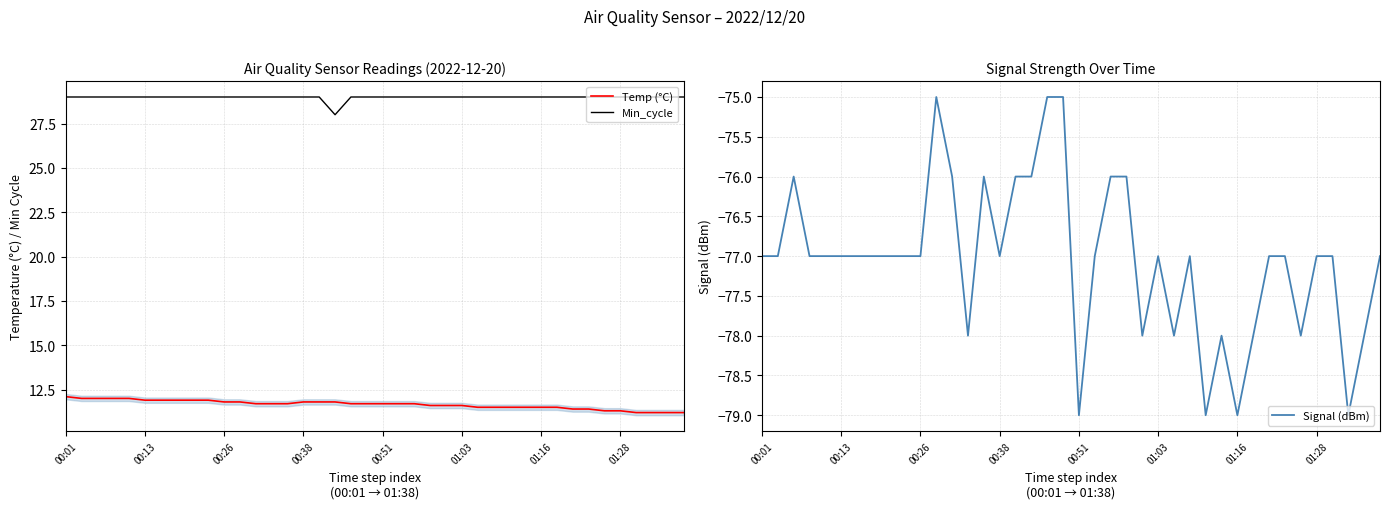

Is it true that Min_cycle equals 29.0 at 00:38?

True